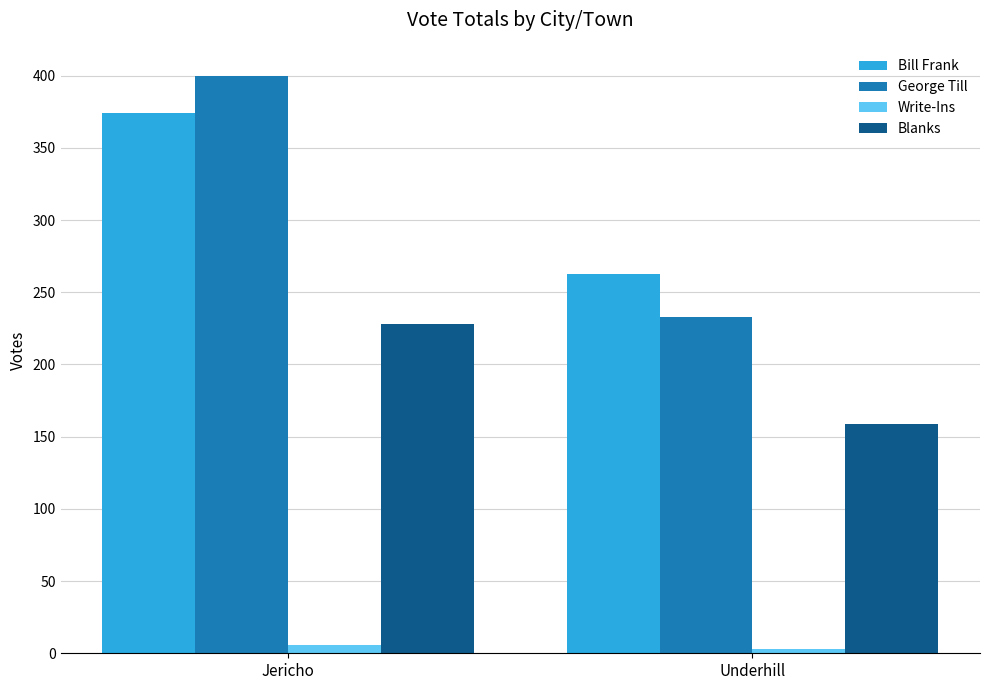

Where is Bill Frank nearest to the value 318?

Underhill